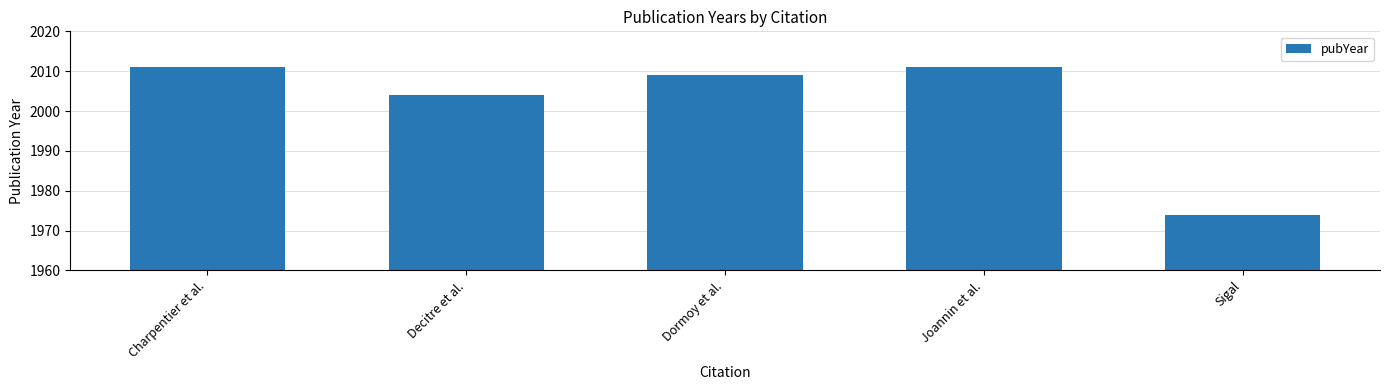

What is the greatest value displayed?

2011